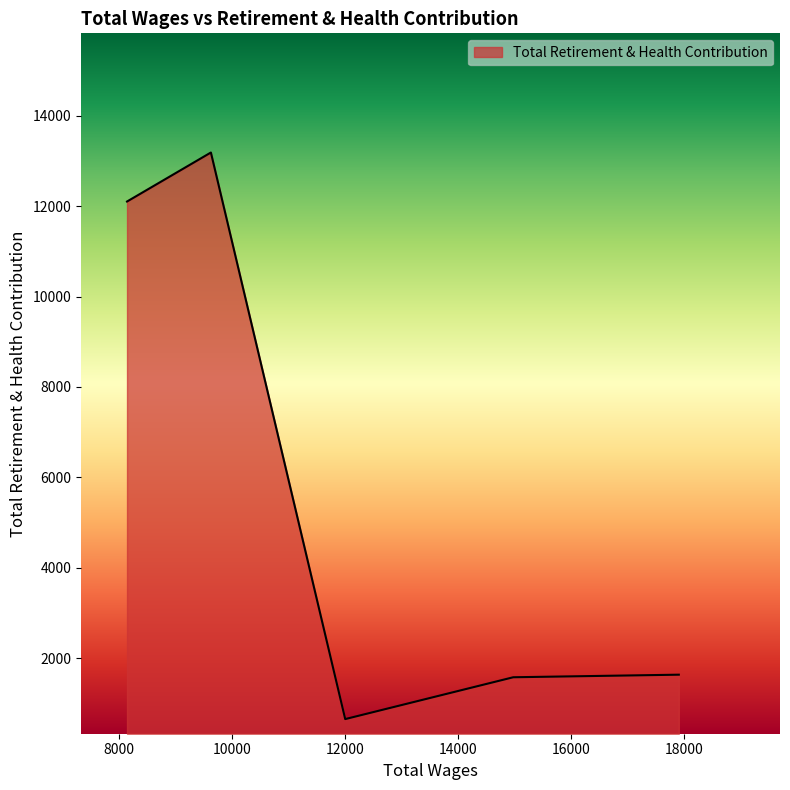

What is the difference between the maximum and minimum values?

12543